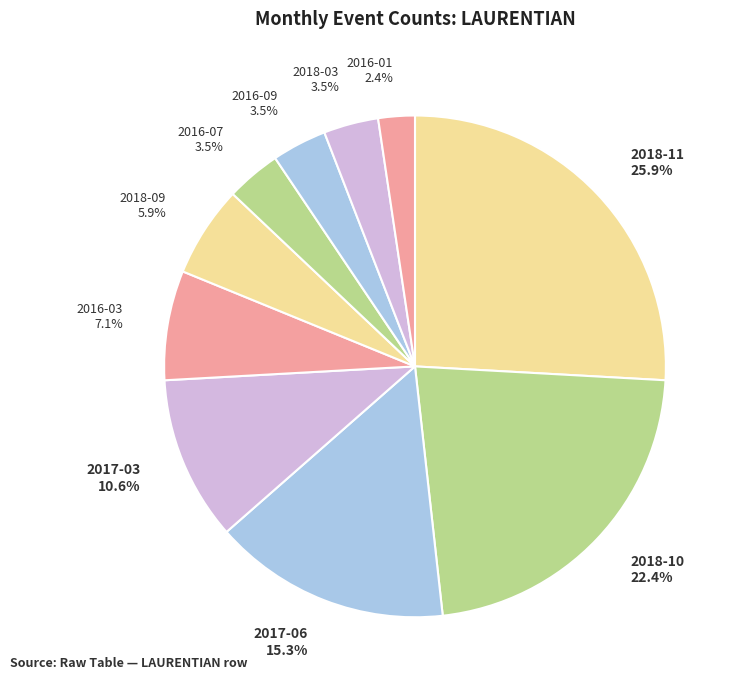

What is the ratio of the value at 2016-09 3.5% to the value at 2017-03 10.6%?

0.3